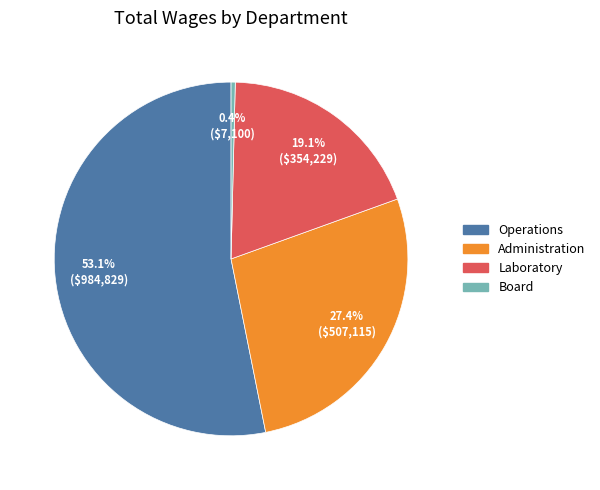

Rank the categories by value from lowest to highest.

Board, Laboratory, Administration, Operations